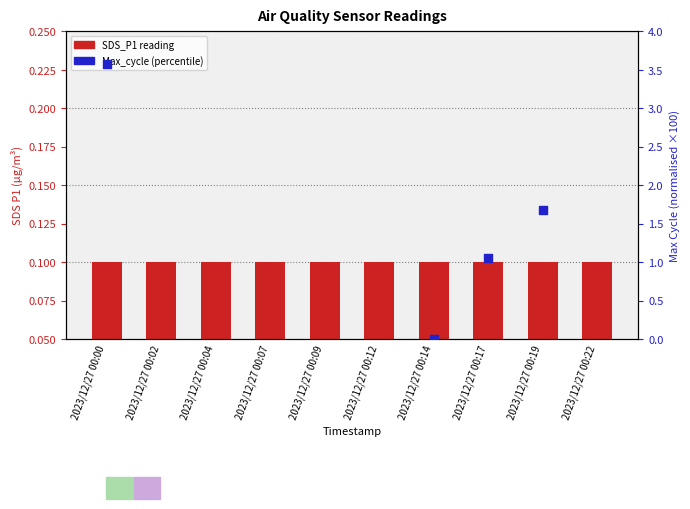

Which series has the largest total across all categories?

Max_cycle (pct)